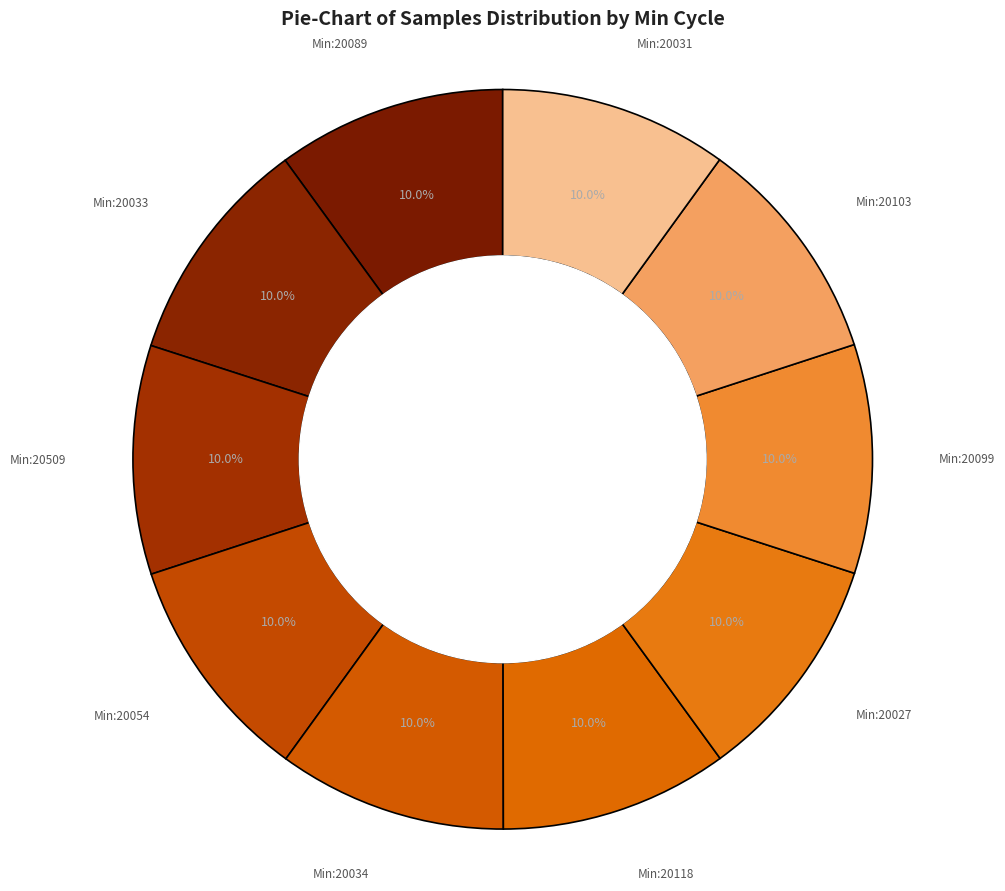

Approximately how many times larger is the value at Min:20034 compared to Min:20054?

1.0